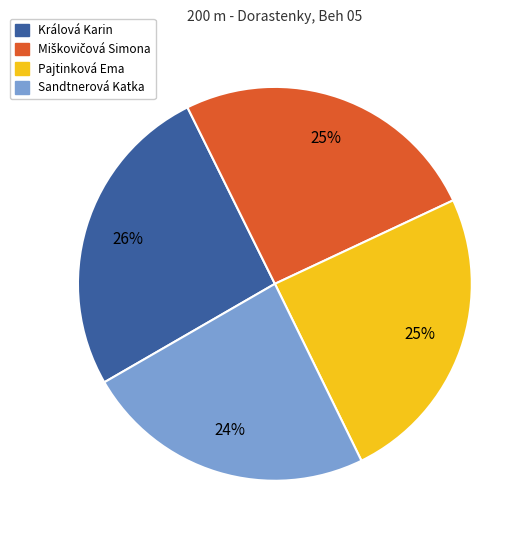

Which slice is the smallest?

Sandtnerová Katka